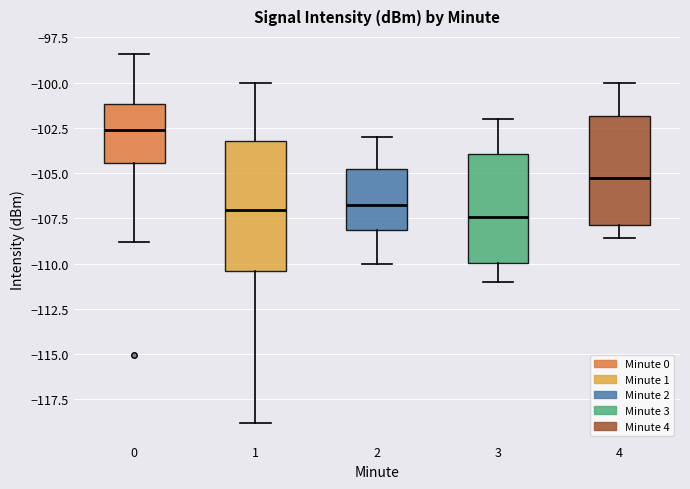

Reading left to right, transcribe this box plot: for each box, give where its median line is, the range the box spans, and where its two whiskers end, as read against the y-axis. The values are not printed on the chart, so give them approximately, as read against the axis.

0: median -102.5, box -104.5 to -101.0, whiskers -109.0 to -98.5
1: median -107.0, box -110.5 to -103.0, whiskers -119.0 to -100.0
2: median -106.5, box -108.0 to -105.0, whiskers -110.0 to -103.0
3: median -107.5, box -110.0 to -104.0, whiskers -111.0 to -102.0
4: median -105.0, box -108.0 to -102.0, whiskers -108.5 to -100.0